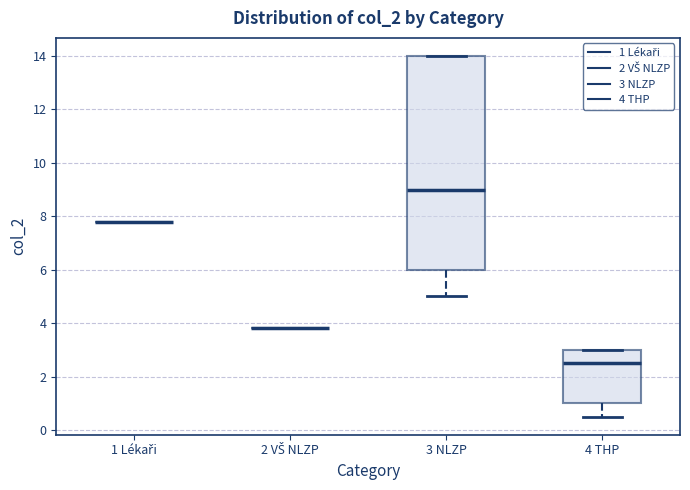

Reading left to right, transcribe this box plot: for each box, give where its median line is, the range the box spans, and where its two whiskers end, as read against the y-axis. The values are not printed on the chart, so give them approximately, as read against the axis.

1 Lékaři: box collapsed to a line at 7.8, whiskers 7.8 to 7.8
2 VŠ NLZP: box collapsed to a line at 3.8, whiskers 3.8 to 3.8
3 NLZP: median 9.0, box 6.0 to 14.0, whiskers 5.0 to 14.0
4 THP: median 2.6, box 1.0 to 3.0, whiskers 0.6 to 3.0